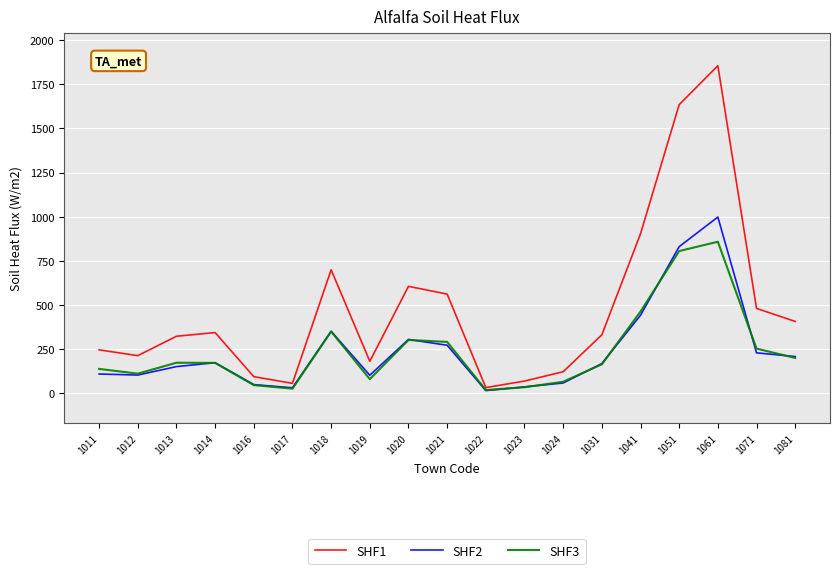

Which series has the widest spread of values?

SHF1